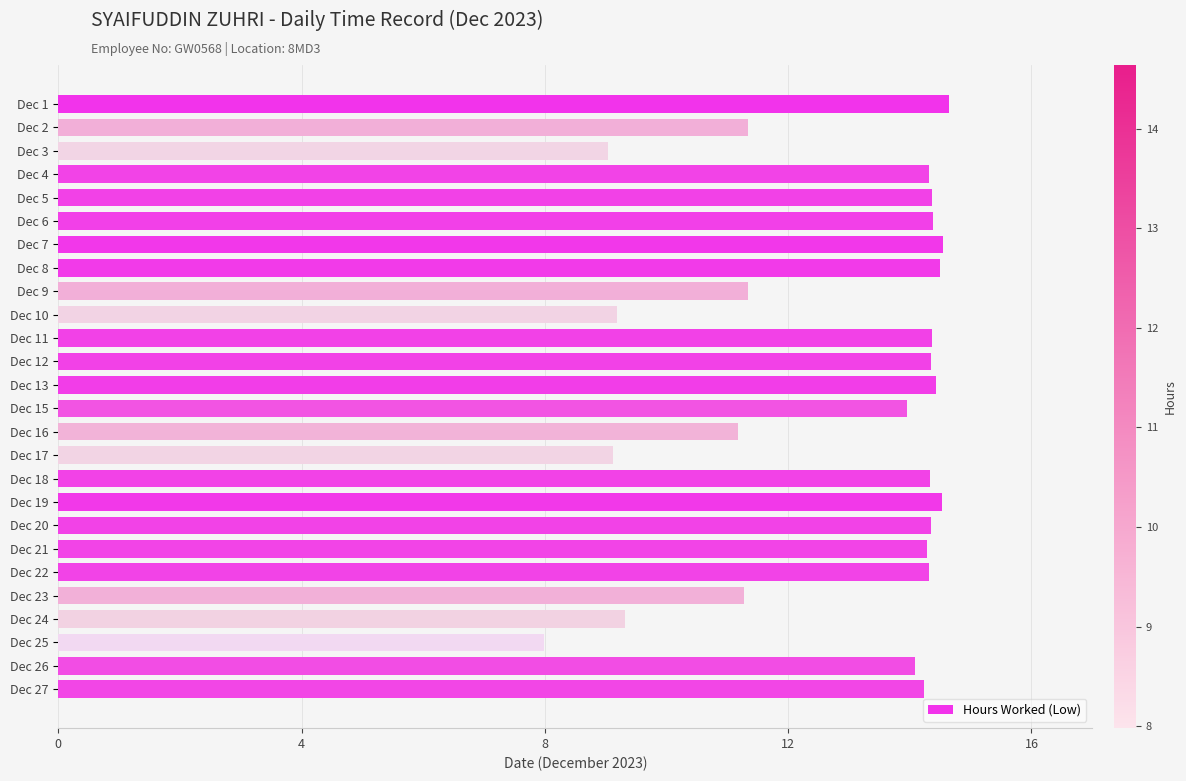

What is the minimum value shown in the chart?

8.0